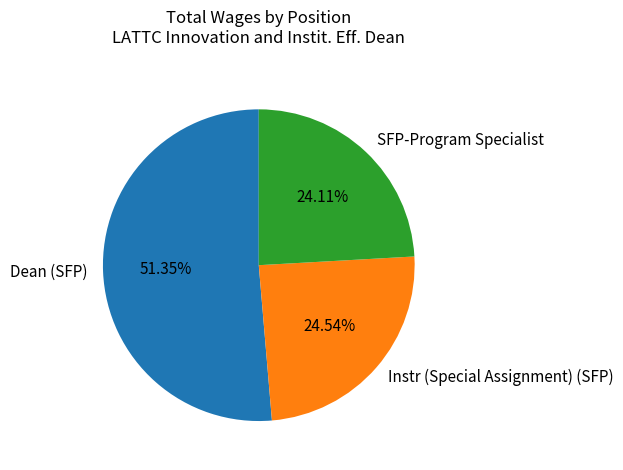

What percentage is the Dean (SFP) slice, to the nearest percent?

51%